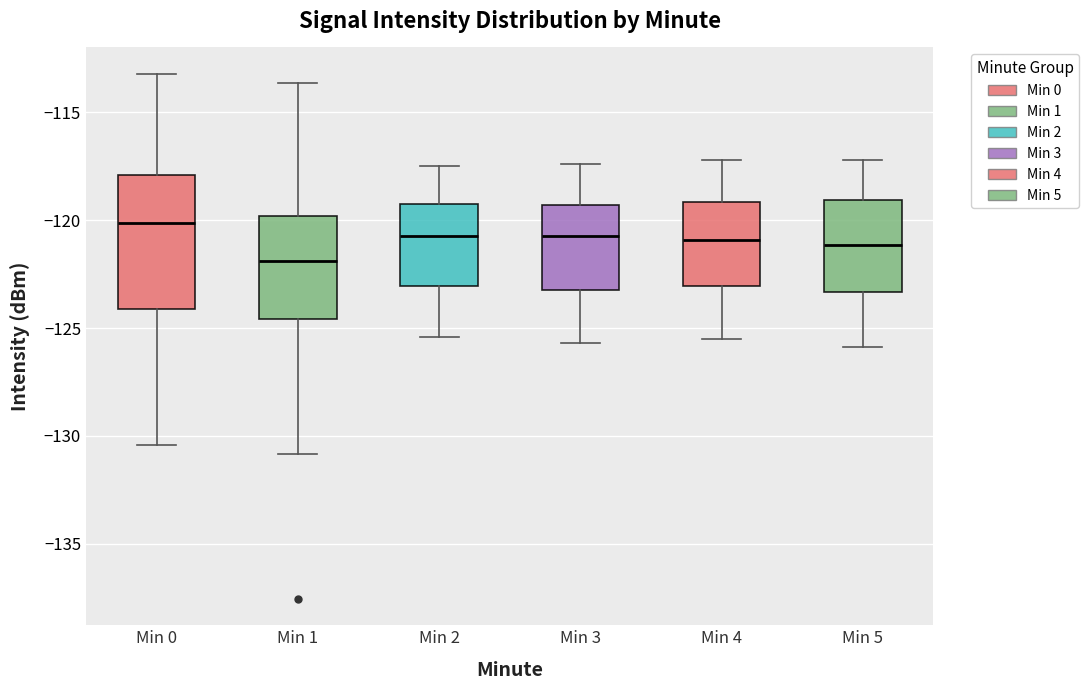

Which box's median line is the highest?

Min 0